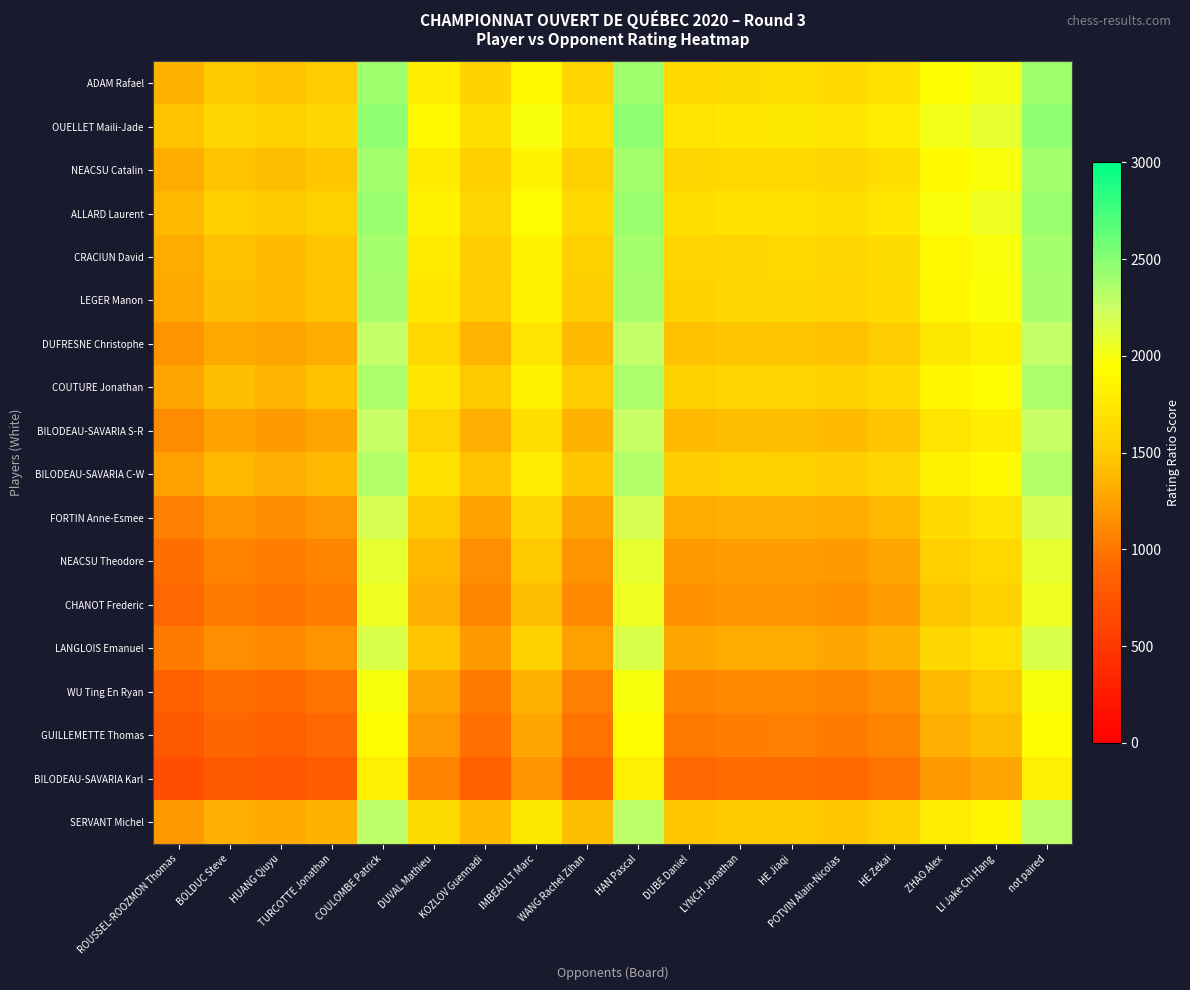

List the series in order of their peak value, lowest first.

BILODEAU-SAVARIA Karl, GUILLEMETTE Thomas, WU Ting En Ryan, CHANOT Frederic, NEACSU Theodore, LANGLOIS Emanuel, FORTIN Anne-Esmee, BILODEAU-SAVARIA S-R, DUFRESNE Christophe, SERVANT Michel, BILODEAU-SAVARIA C-W, COUTURE Jonathan, LEGER Manon, CRACIUN David, NEACSU Catalin, ADAM Rafael, ALLARD Laurent, OUELLET Maili-Jade